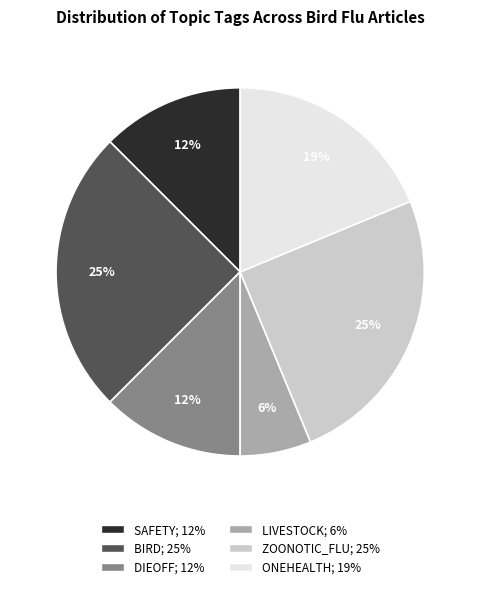

How many slices are in this pie chart?

6